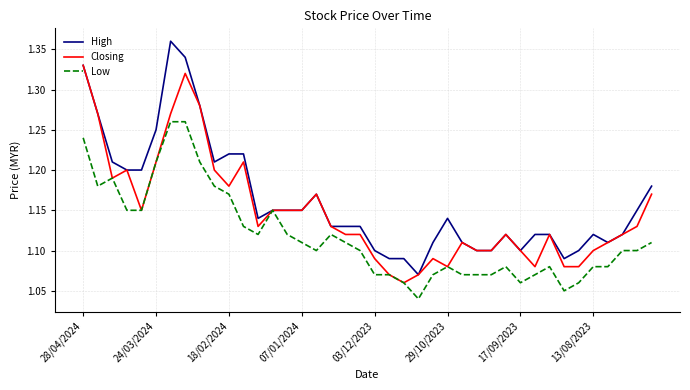

Which series has the widest spread of values?

High